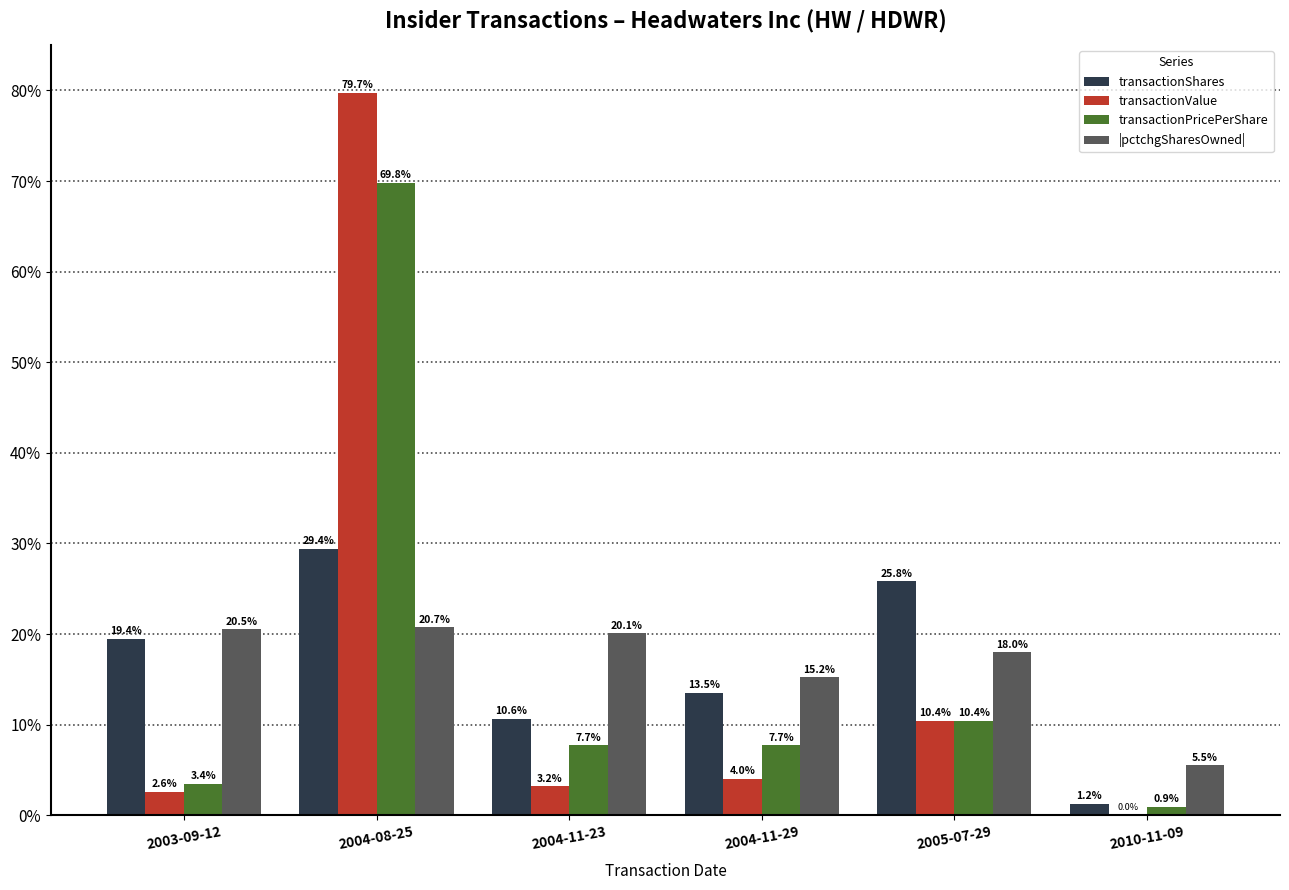

What are all the series names shown in the legend?

transactionShares, transactionValue, transactionPricePerShare, |pctchgSharesOwned|